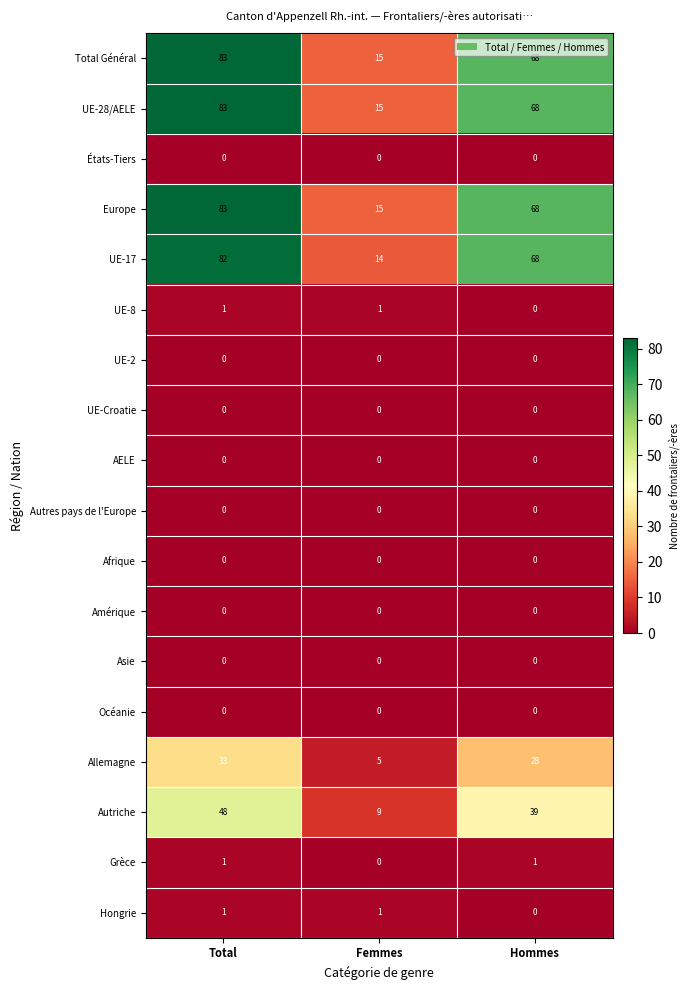

At which category is the sum across all series the highest?

Total